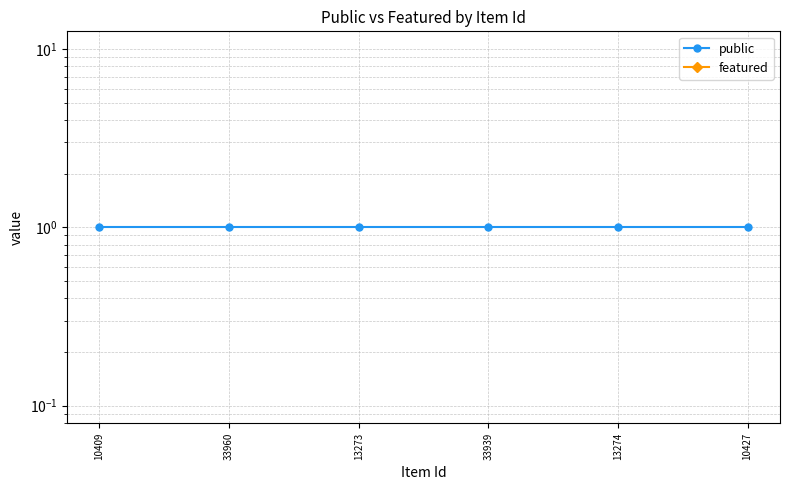

Which category has the lowest value across all series?

10409